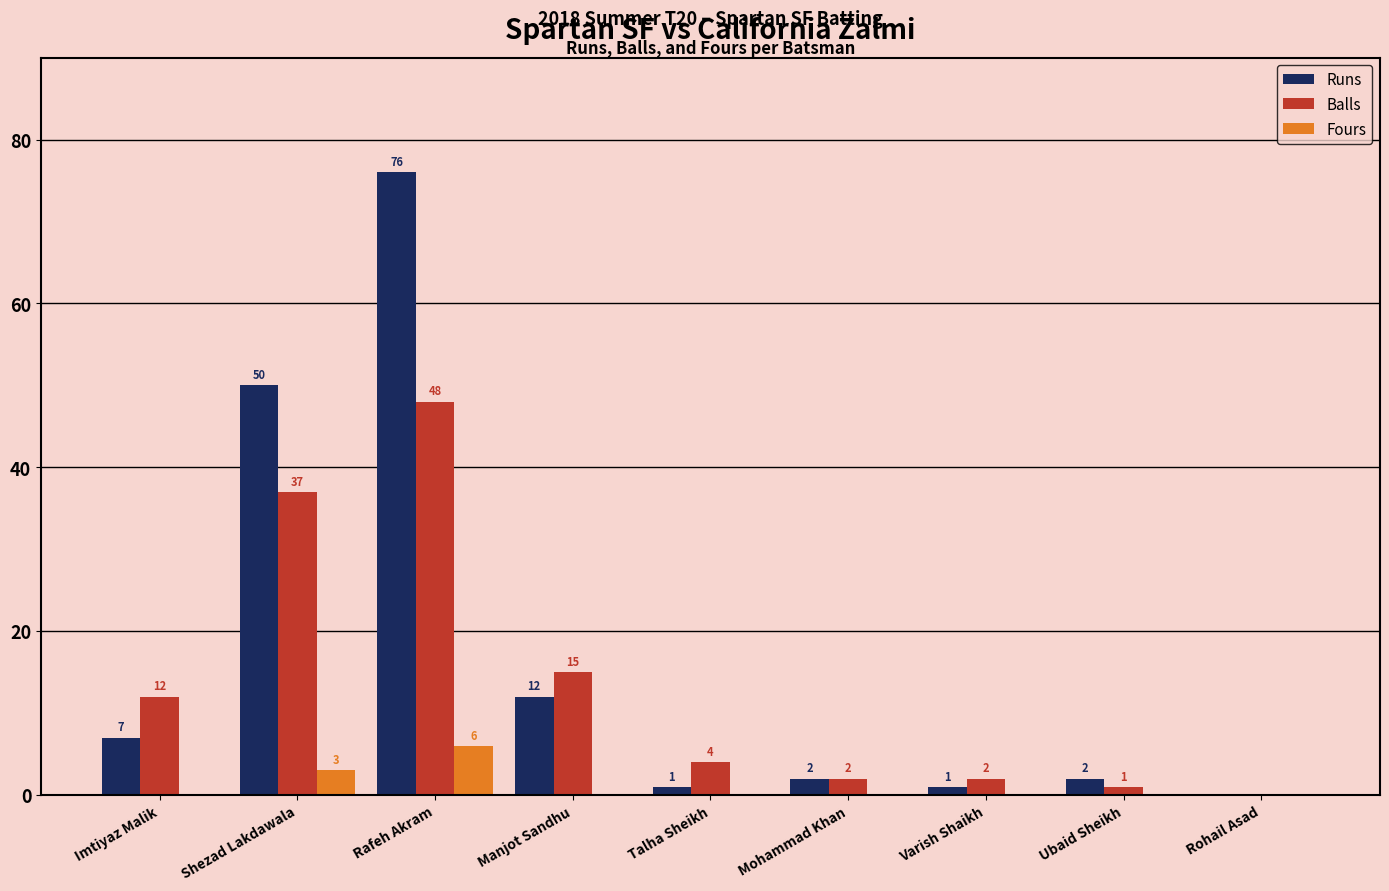

Is the value of Runs at Mohammad Khan greater than the value of Fours at Ubaid Sheikh?

Yes